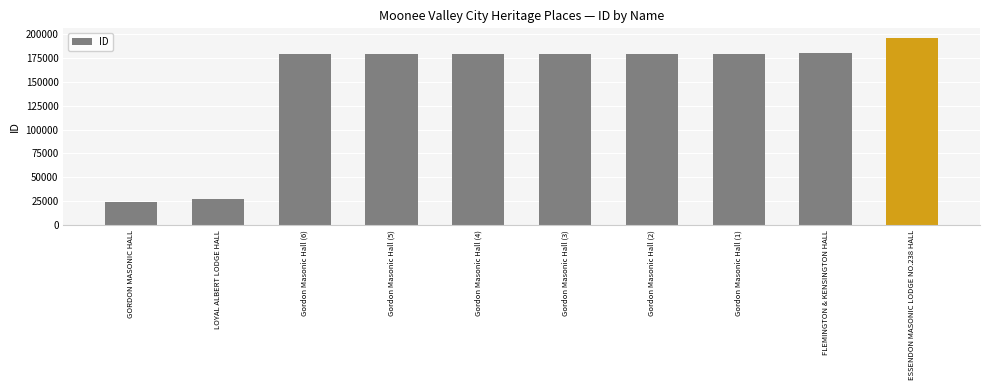

At which category does the chart reach its peak across all series?

ESSENDON MASONIC LODGE NO.238 HALL